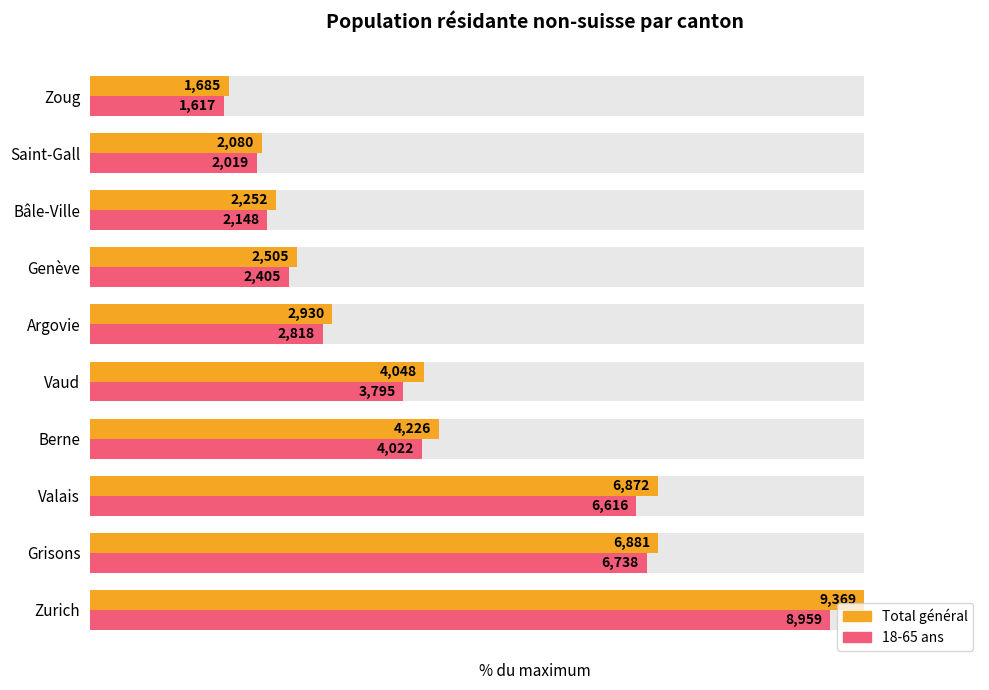

What is the difference between the maximum and second lowest values in the 18-65 ans series?

74.1